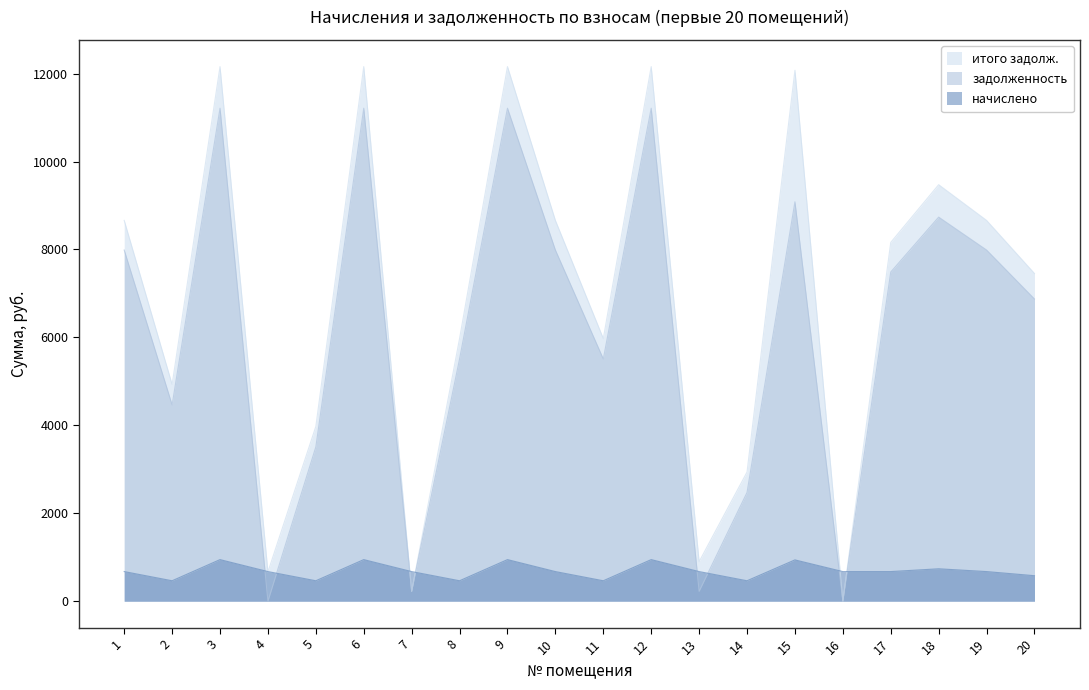

What is the value of the начислено point at the 4th from the left?

673.9